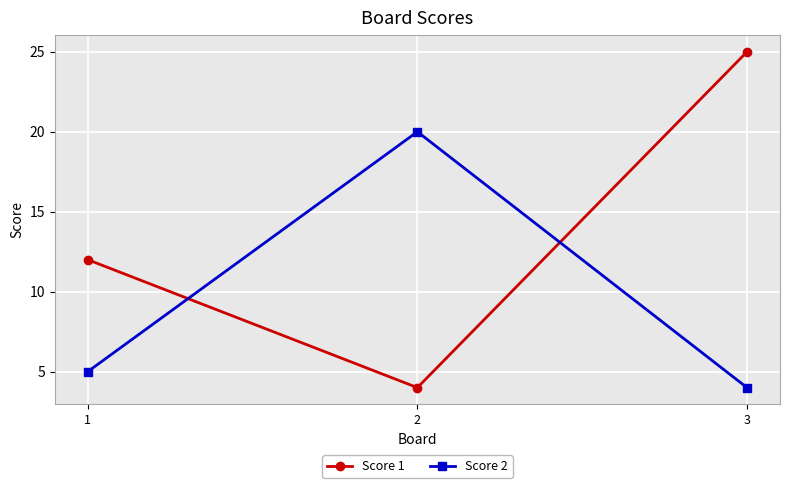

Which series has the widest spread of values?

Score 1